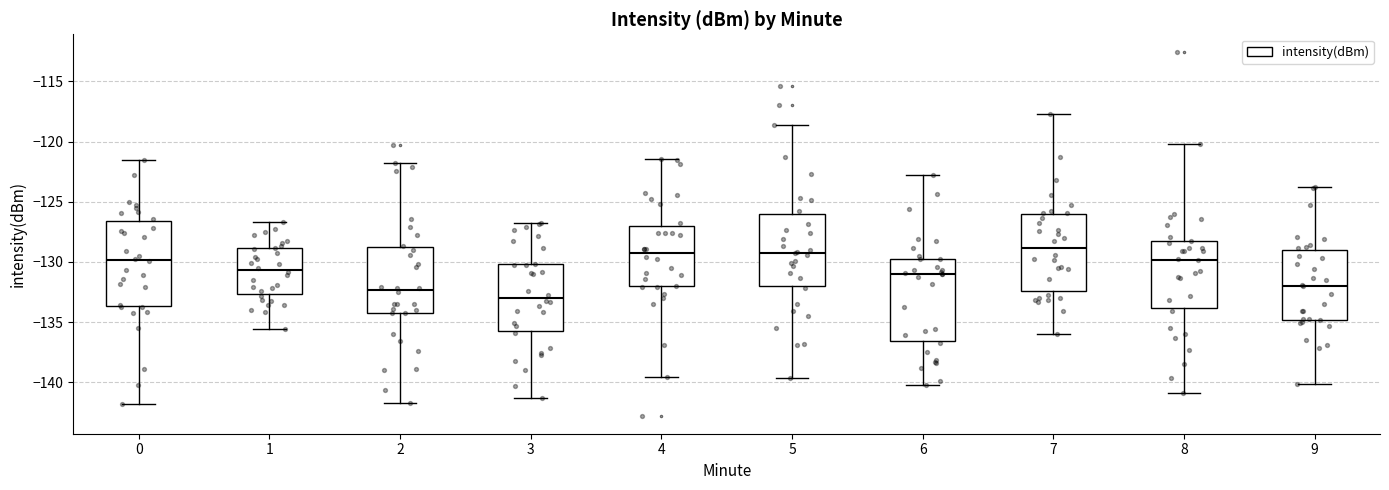

Where does the median line of the box at x = 4 sit on the y-axis? The values are not printed on the chart, so give them approximately, as read against the axis.

-129.5